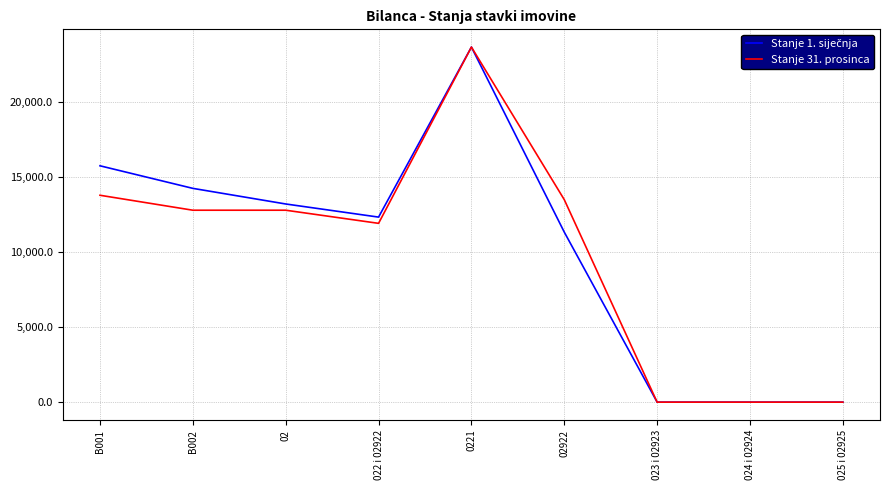

The value of Stanje 31. prosinca at 02 is 12797.2. True or false?

True